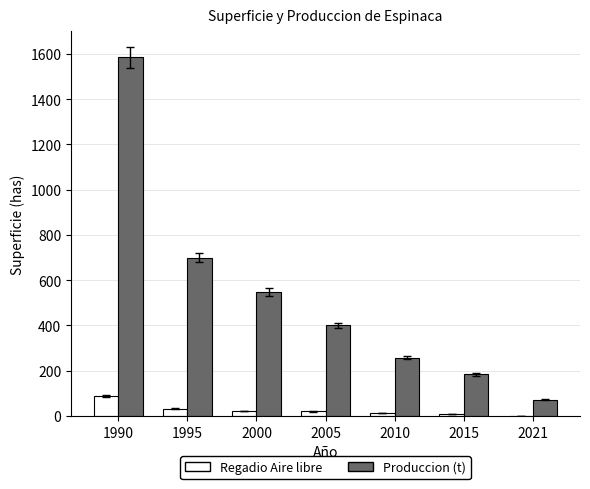

How many categories are shown in the chart?

7